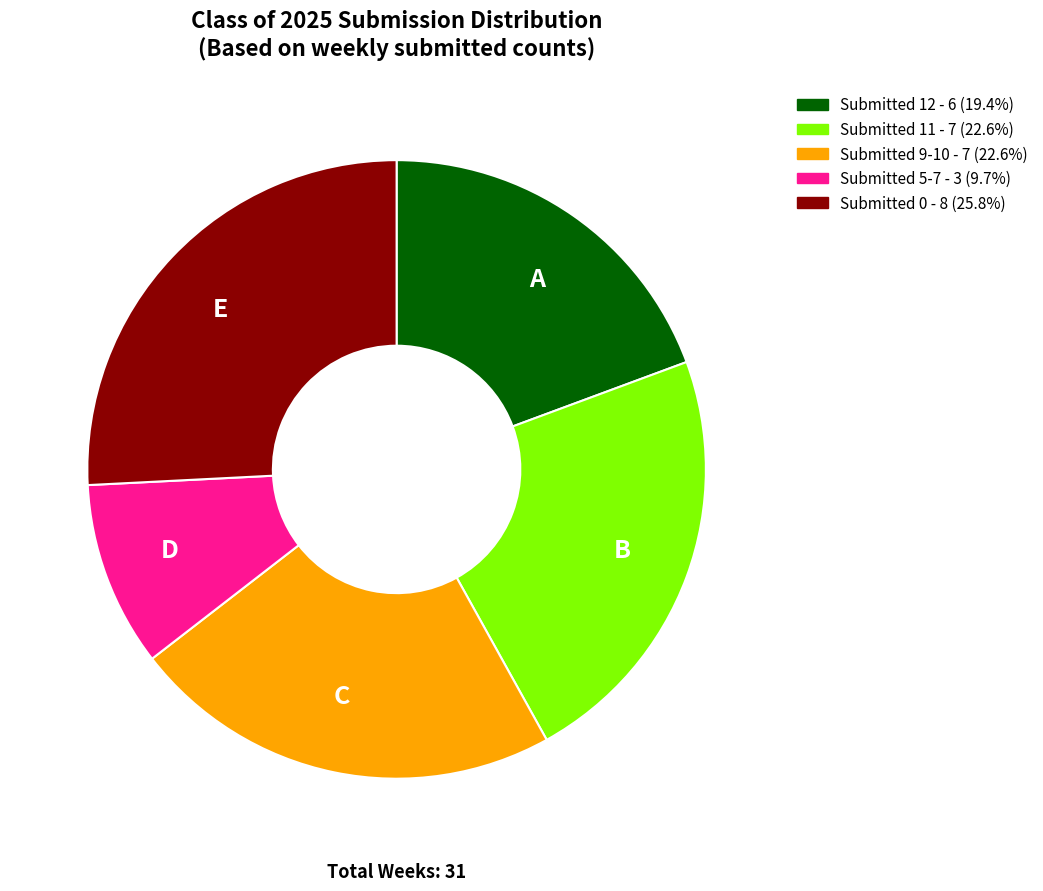

Between D and B, which is larger?

B